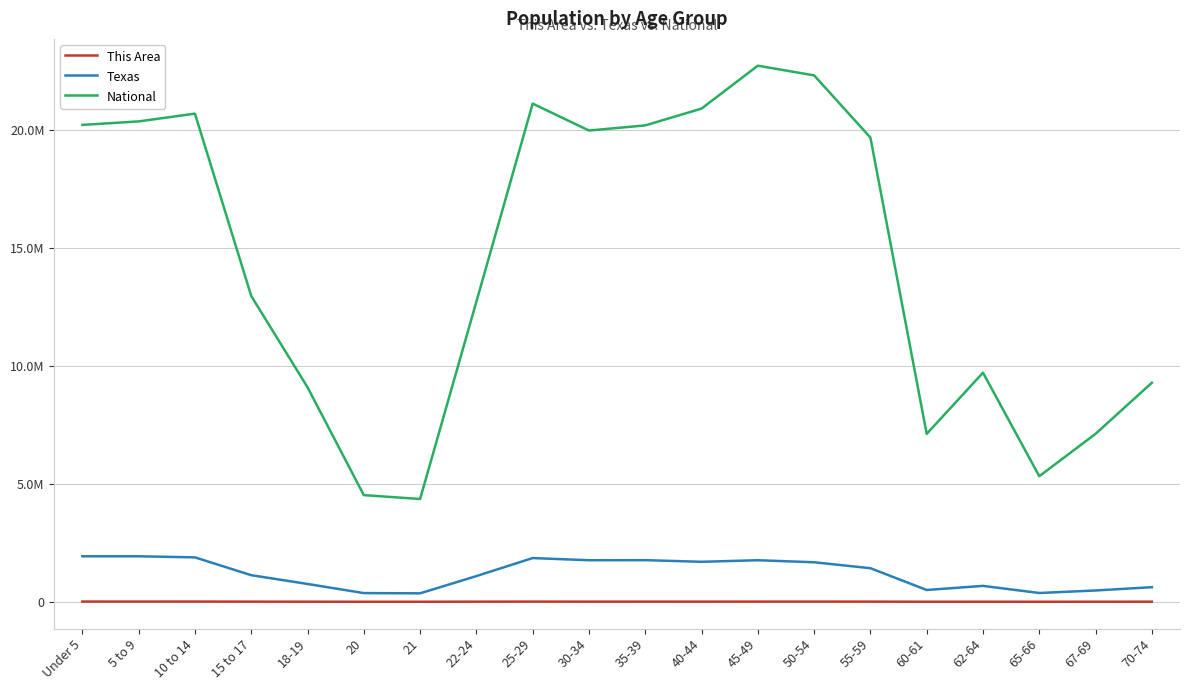

At which category is the sum across all series the highest?

45-49